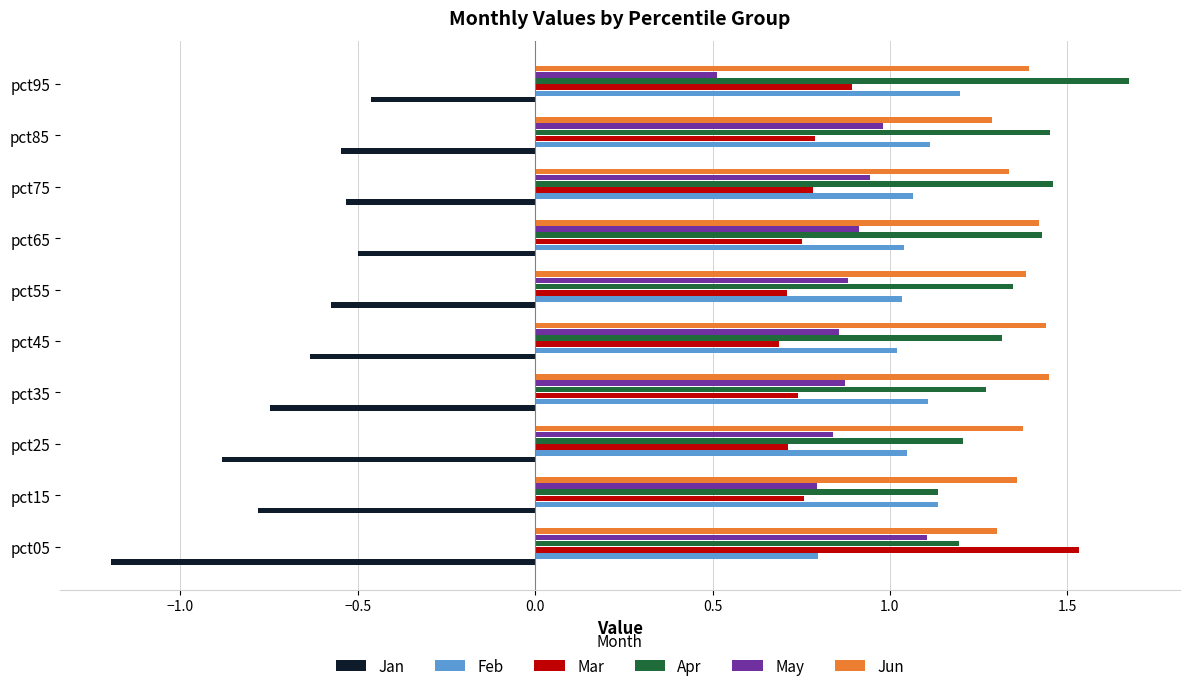

At which label does May reach its minimum?

pct95